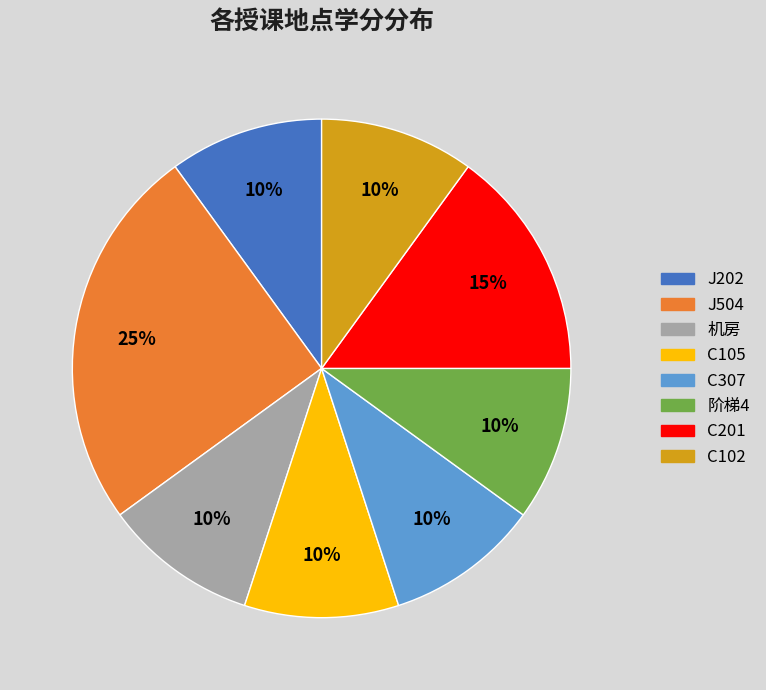

How many segments does this pie chart have?

8